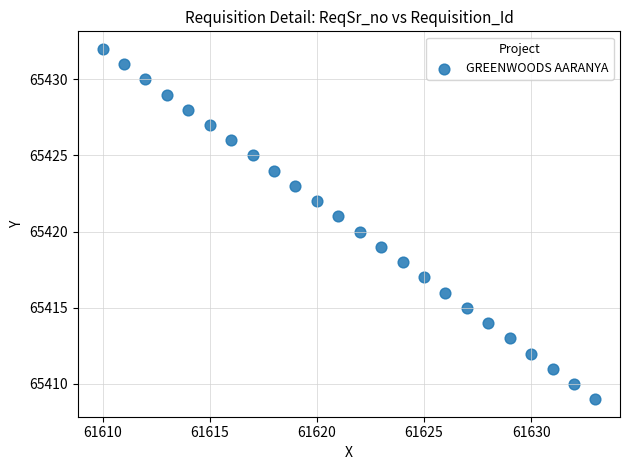

What is the range of X values (max minus min)?

23